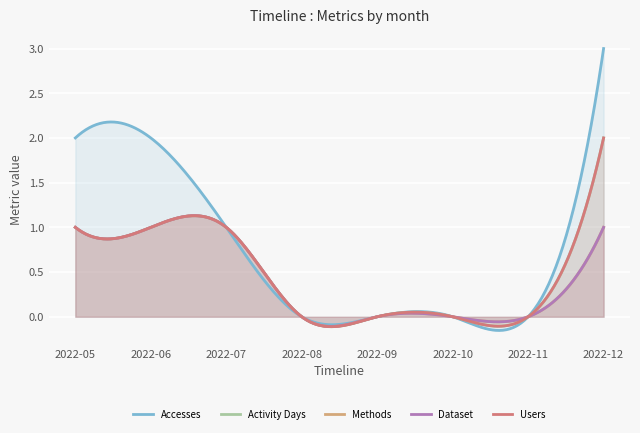

How many lines are shown in the chart?

5